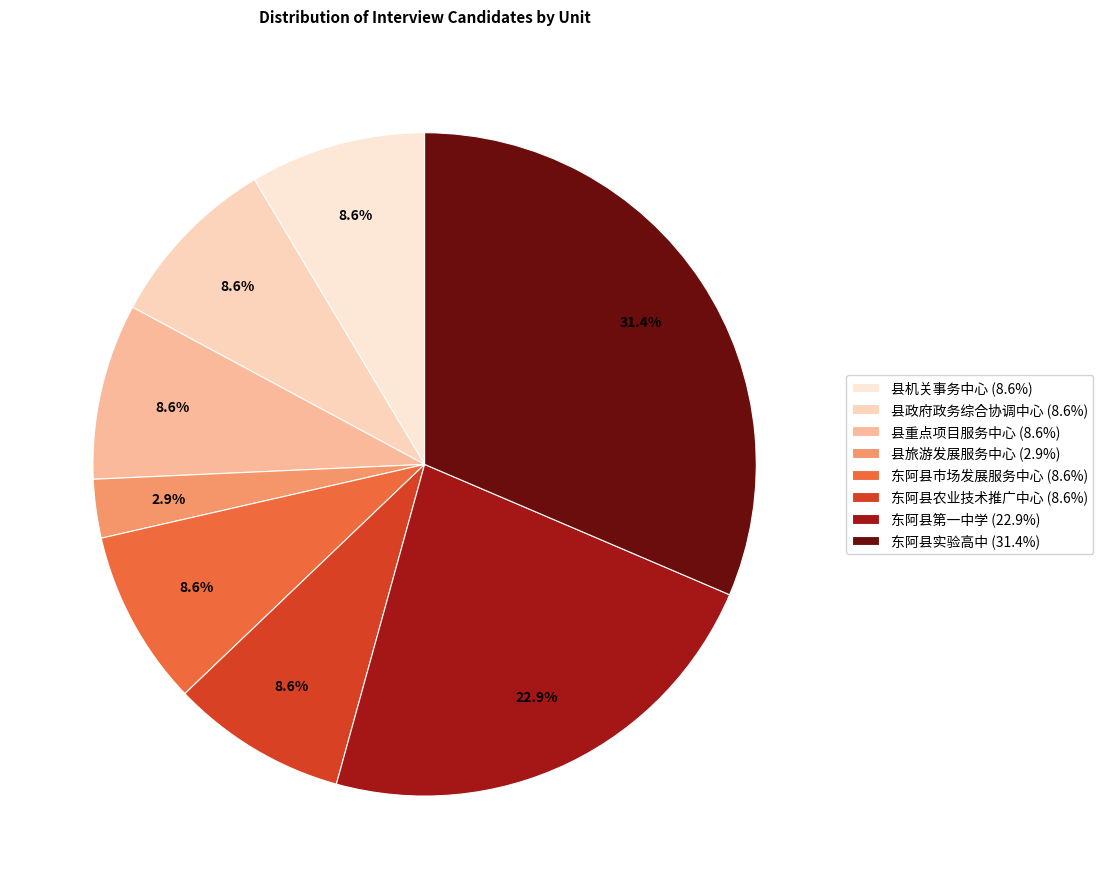

Which category has the smallest portion of the pie?

县旅游发展服务中心